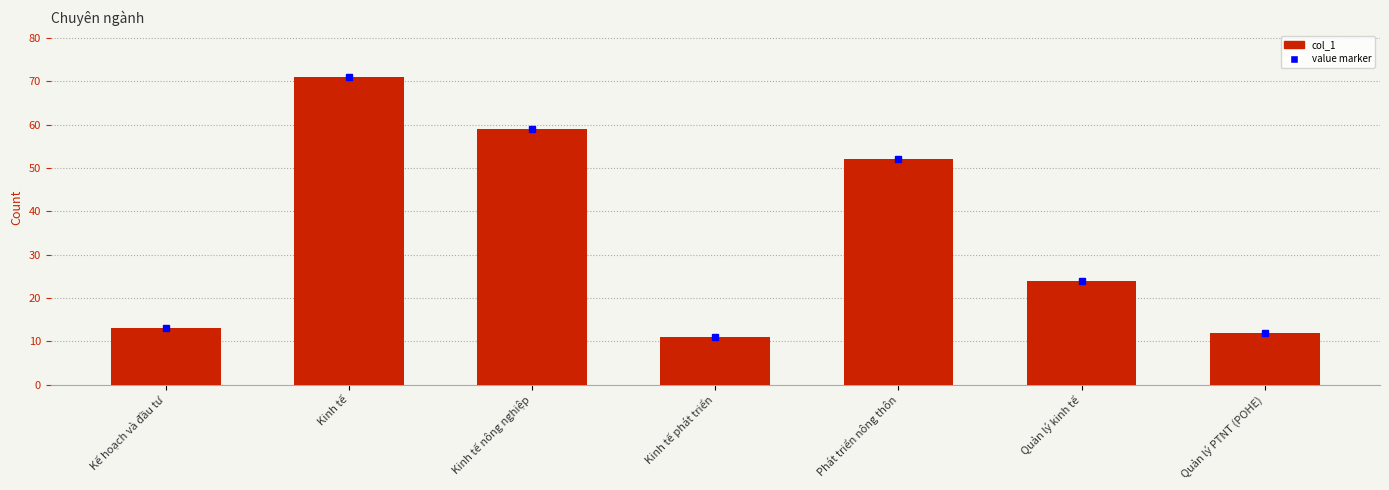

Reading right to left, extract all data points from this chart.

Quản lý PTNT (POHE)=12	Quản lý kinh tế=24	Phát triển nông thôn=52	Kinh tế phát triển=11	Kinh tế nông nghiệp=59	Kinh tế=71	Kế hoạch và đầu tư=13